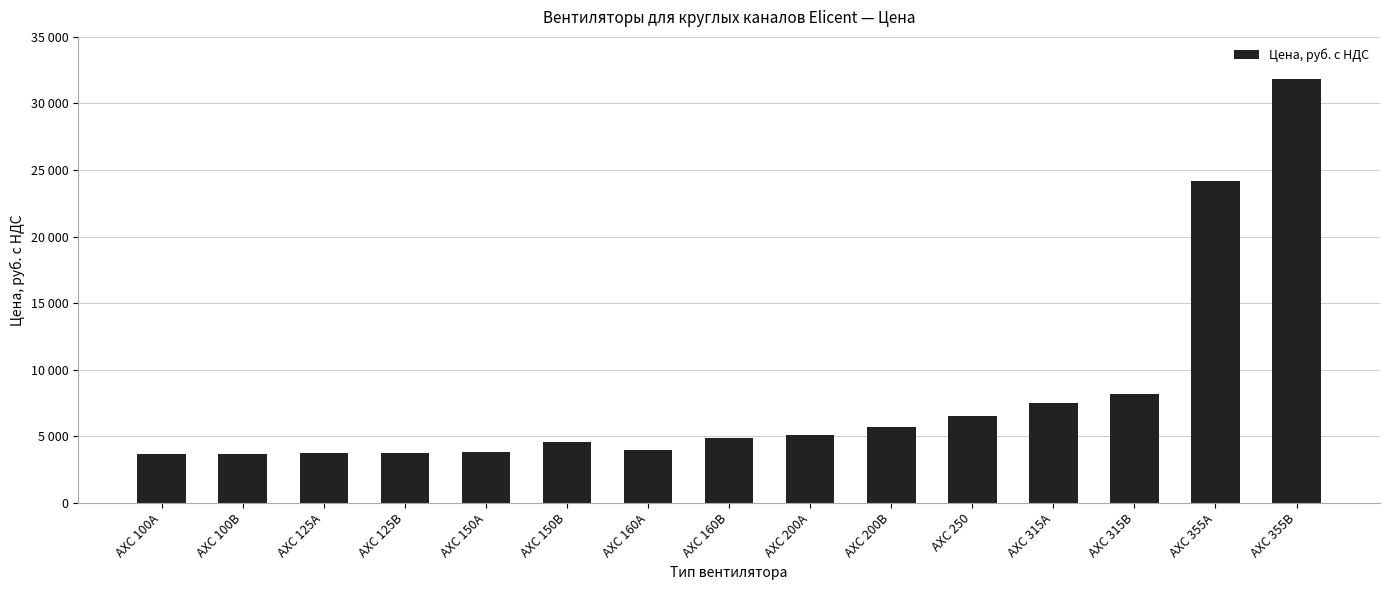

True or false: the data shows 3854 at АХС 150А.

True